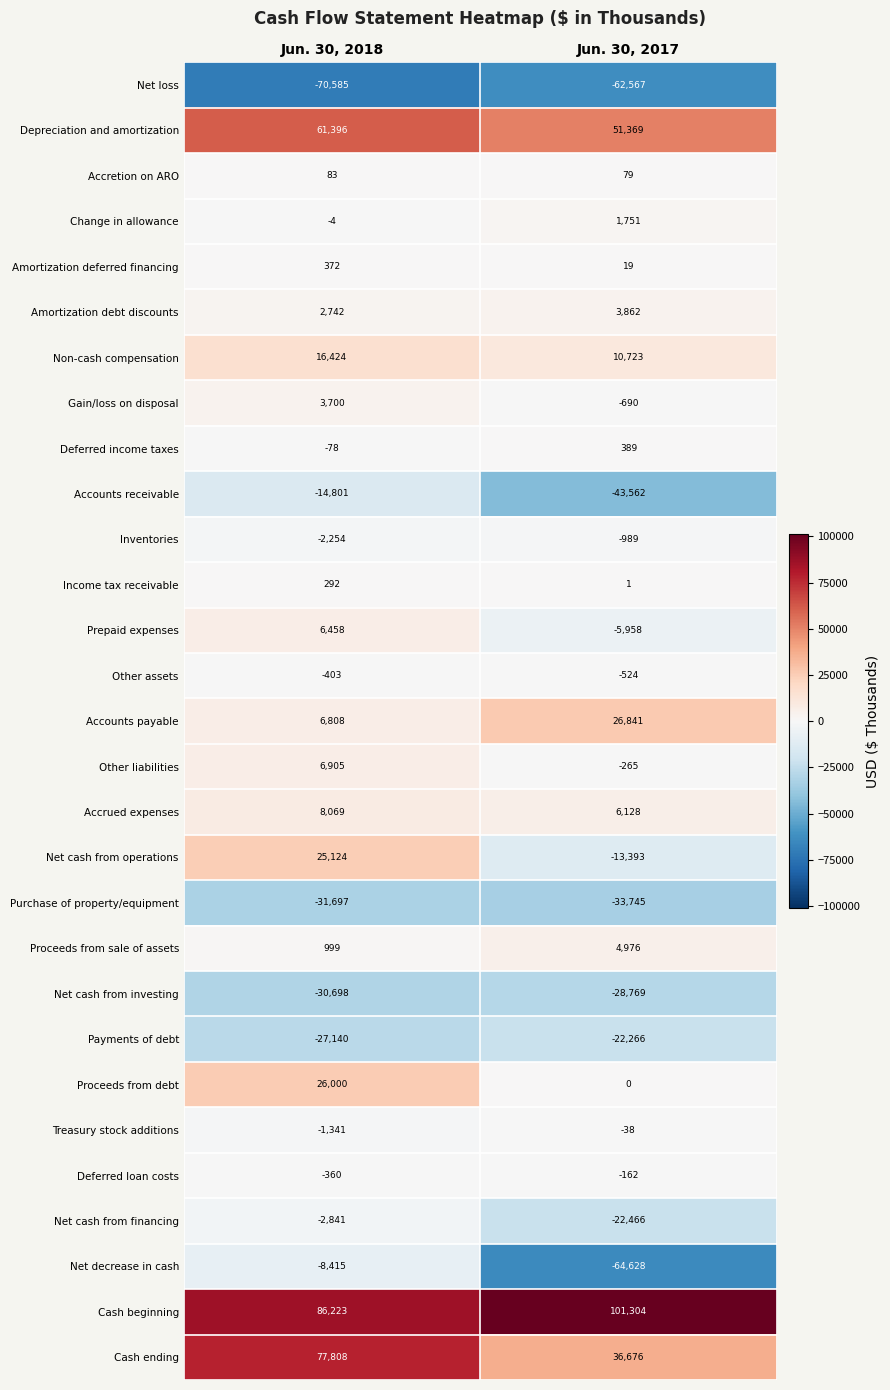

Rank the series by their maximum value, from highest to lowest.

Cash beginning, Cash ending, Depreciation and amortization, Accounts payable, Proceeds from debt, Net cash from operations, Non-cash compensation, Accrued expenses, Other liabilities, Prepaid expenses, Proceeds from sale of assets, Amortization debt discounts, Gain/loss on disposal, Change in allowance, Deferred income taxes, Amortization deferred financing, Income tax receivable, Accretion on ARO, Treasury stock additions, Deferred loan costs, Other assets, Inventories, Net cash from financing, Net decrease in cash, Accounts receivable, Payments of debt, Net cash from investing, Purchase of property/equipment, Net loss